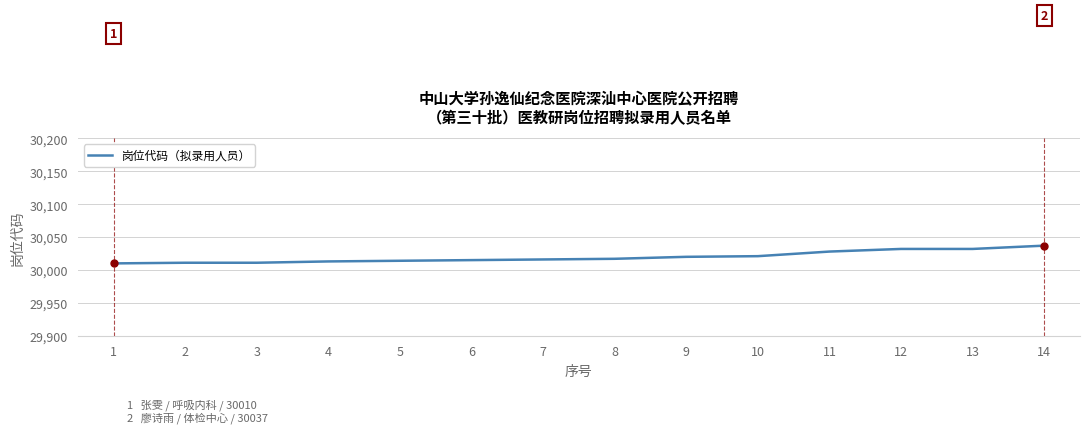

What is the difference between the maximum and minimum values?

27